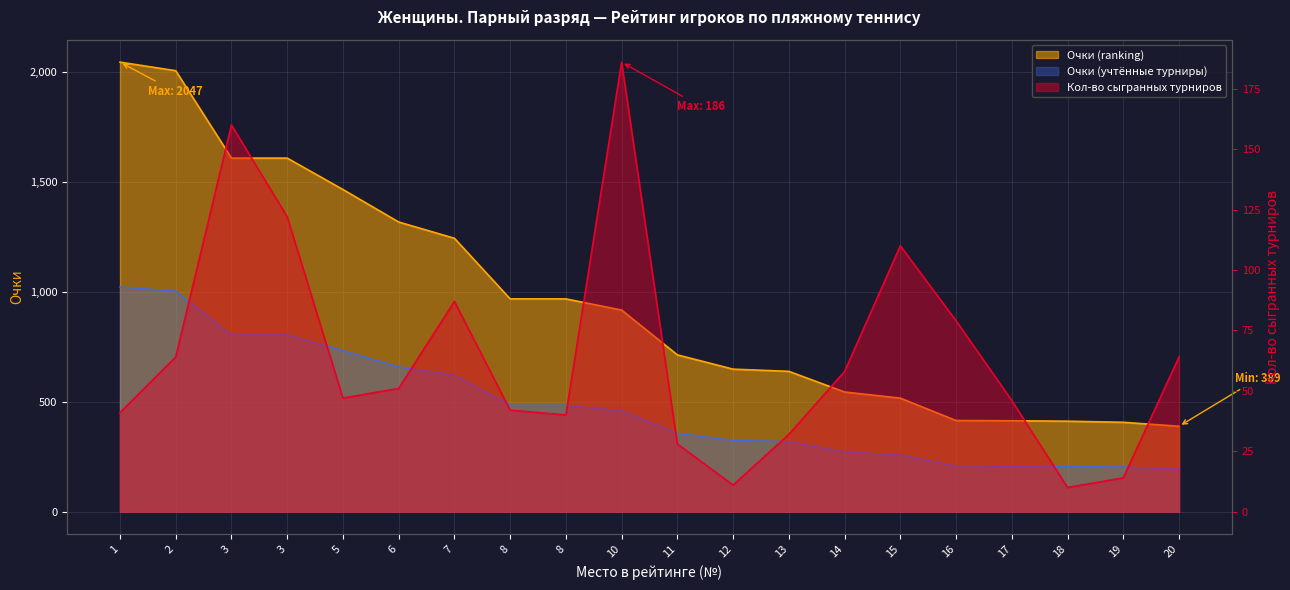

List the labels in order of Очки (ranking) value, smallest first.

20, 19, 18, 17, 16, 15, 14, 13, 12, 11, 10, 8, 8, 7, 6, 5, 3, 3, 2, 1